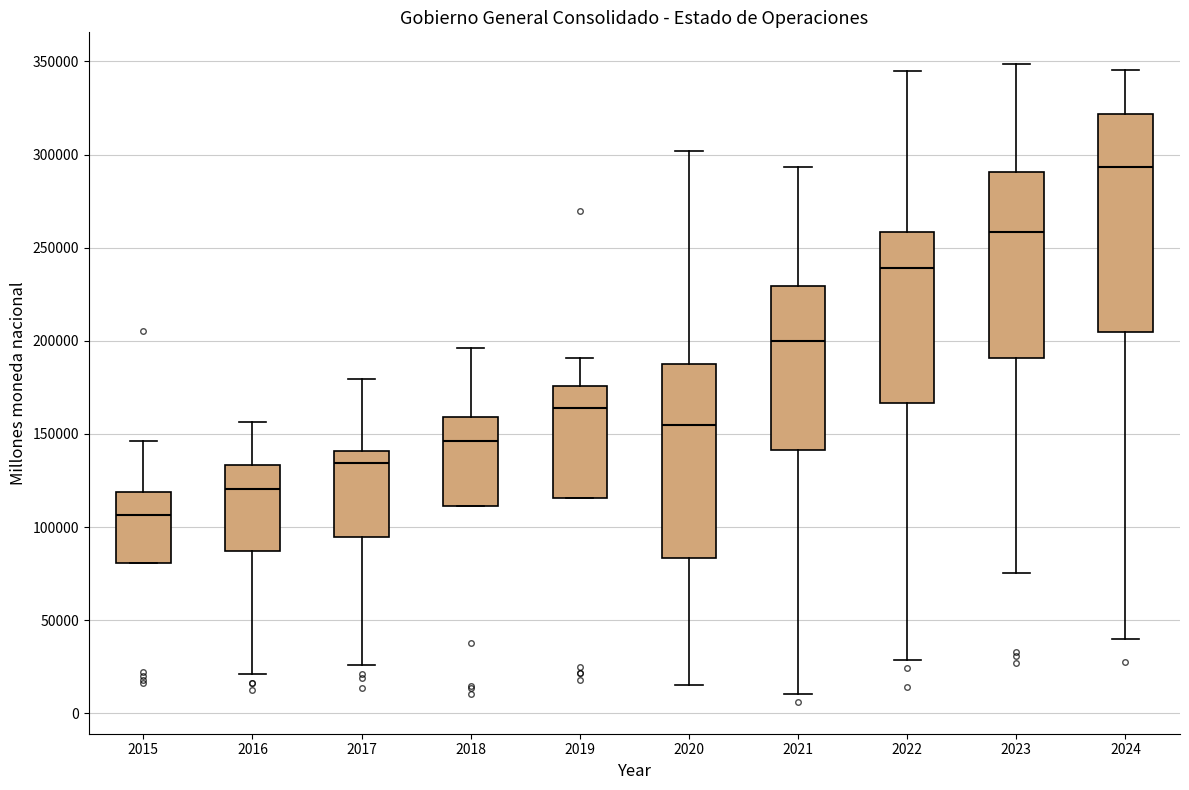

Reading left to right, transcribe this box plot: for each box, give where its median line is, the range the box spans, and where its two whiskers end, as read against the y-axis. The values are not printed on the chart, so give them approximately, as read against the axis.

2015: median 105000, box 80000 to 120000, whiskers 80000 to 145000
2016: median 120000, box 85000 to 135000, whiskers 20000 to 155000
2017: median 135000, box 95000 to 140000, whiskers 25000 to 180000
2018: median 145000, box 110000 to 160000, whiskers 110000 to 195000
2019: median 165000, box 115000 to 175000, whiskers 115000 to 190000
2020: median 155000, box 85000 to 185000, whiskers 15000 to 300000
2021: median 200000, box 140000 to 230000, whiskers 10000 to 295000
2022: median 240000, box 165000 to 260000, whiskers 30000 to 345000
2023: median 260000, box 190000 to 290000, whiskers 75000 to 350000
2024: median 295000, box 205000 to 320000, whiskers 40000 to 345000